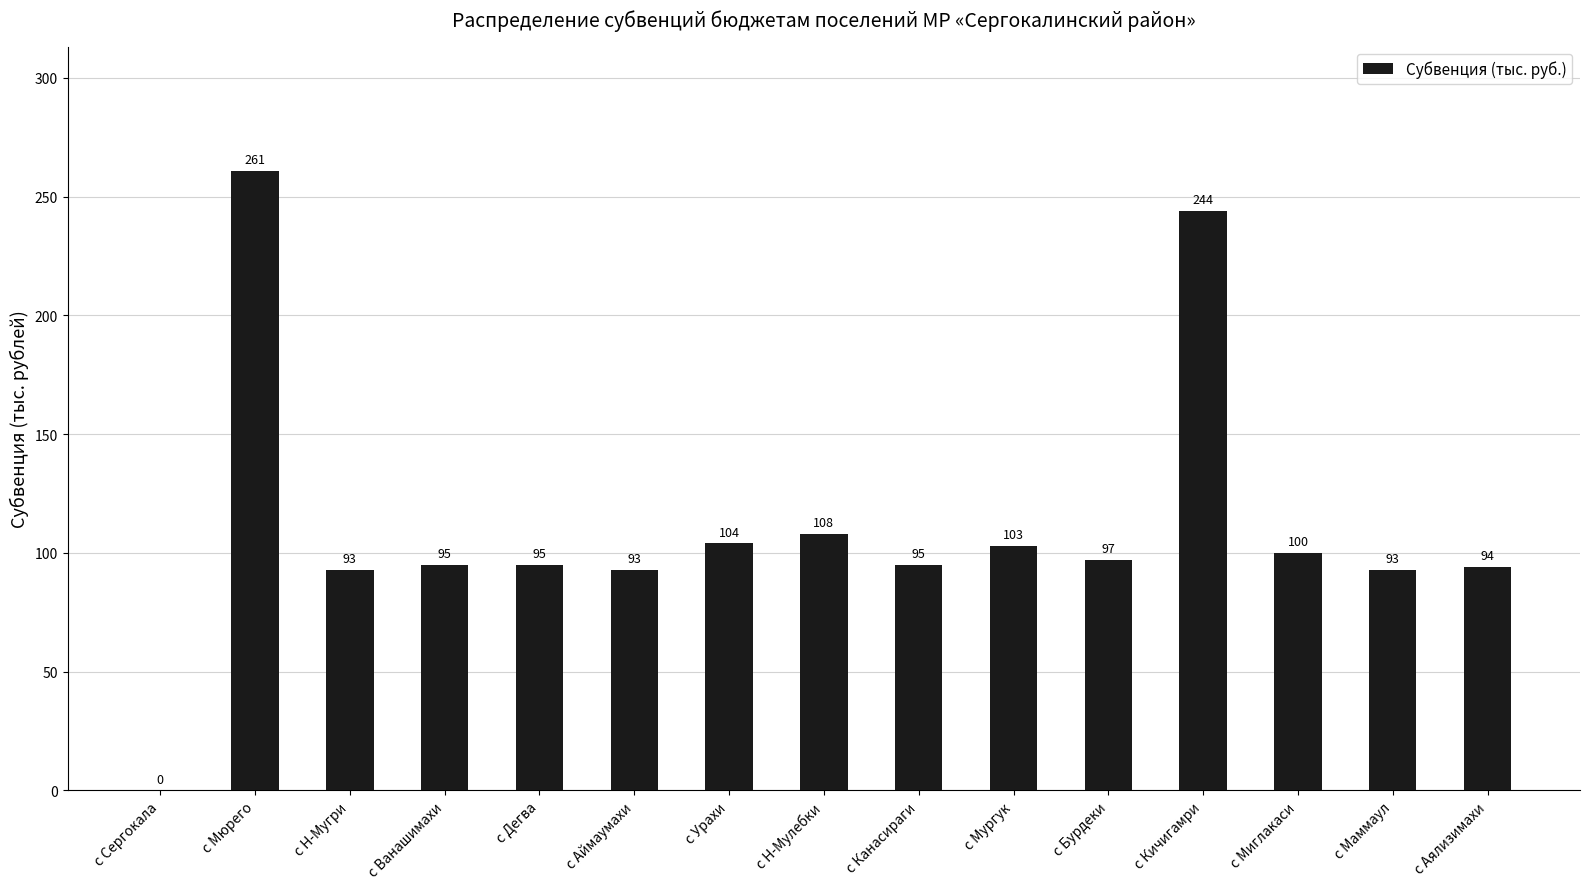

Reading left to right, list all the values displayed in this chart.

0	261	93	95	95	93	104	108	95	103	97	244	100	93	94